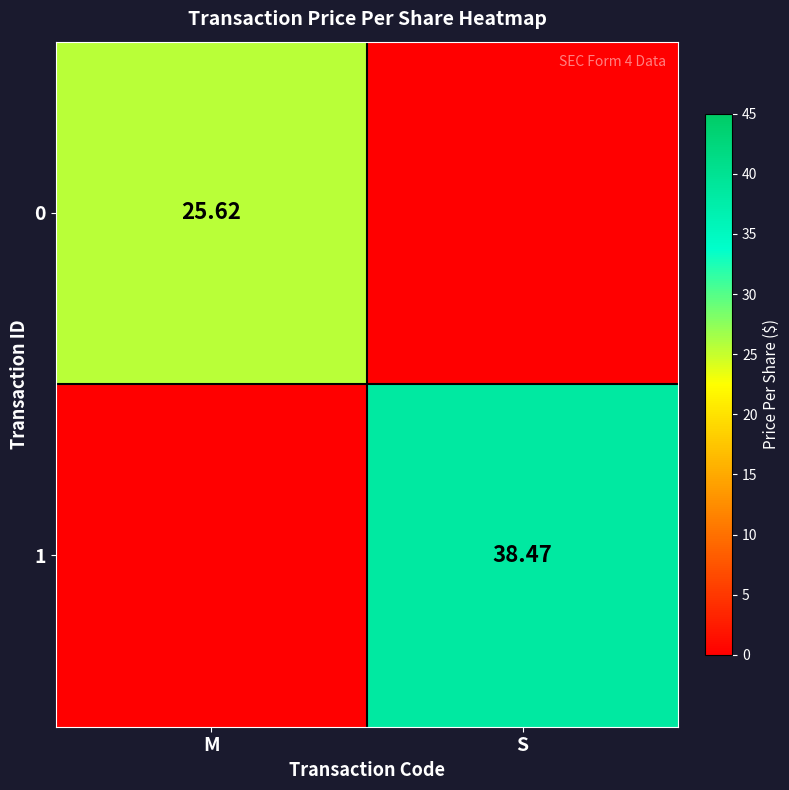

At which label does 1 reach its minimum?

M